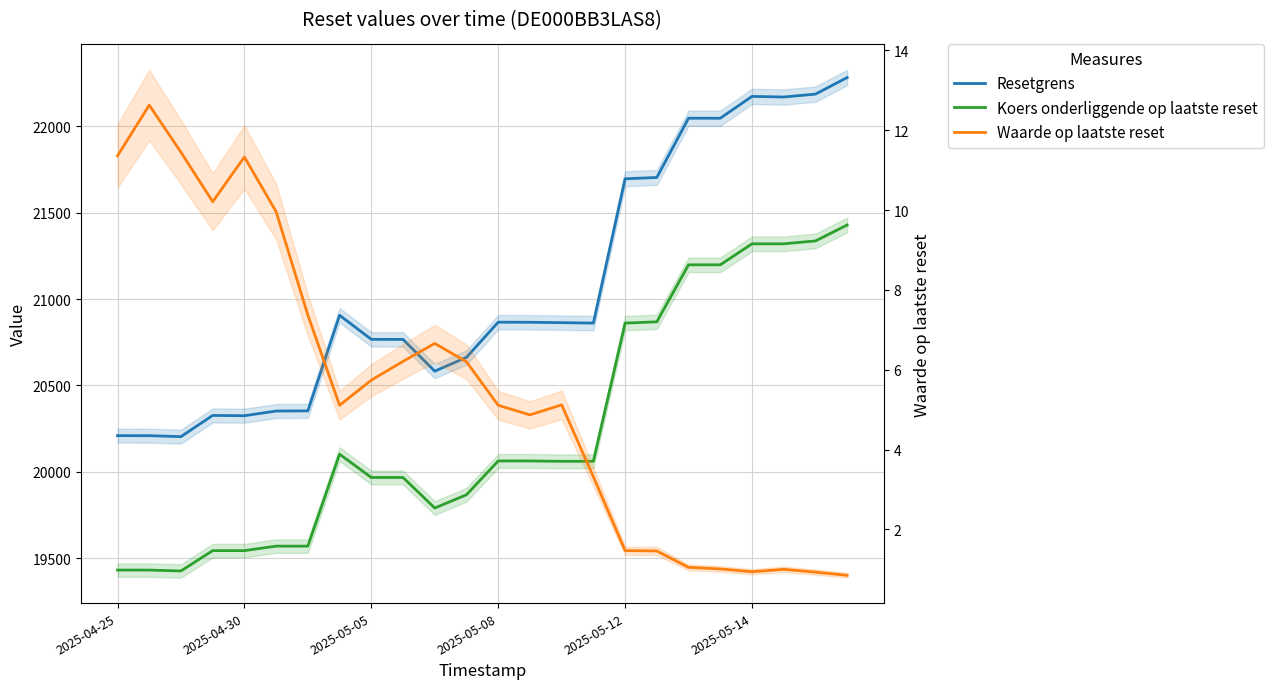

Is this an area chart (filled region under the line)?

No